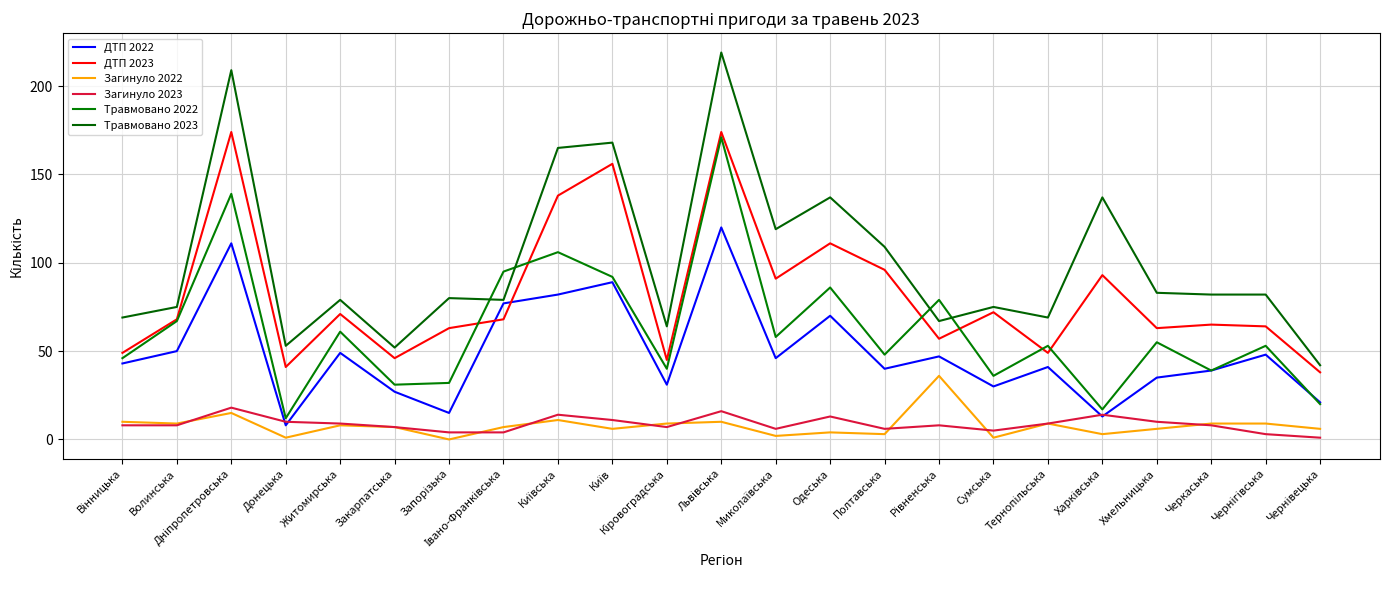

True or false: ДТП 2022 has more than 2 points higher than both neighbors.

True